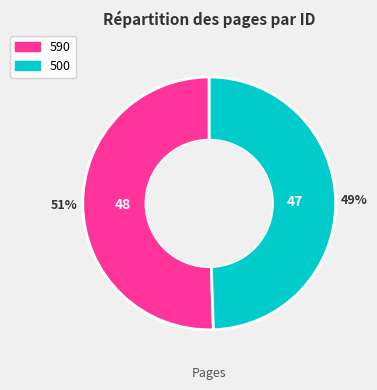

Does 500 represent more than half of the total?

No